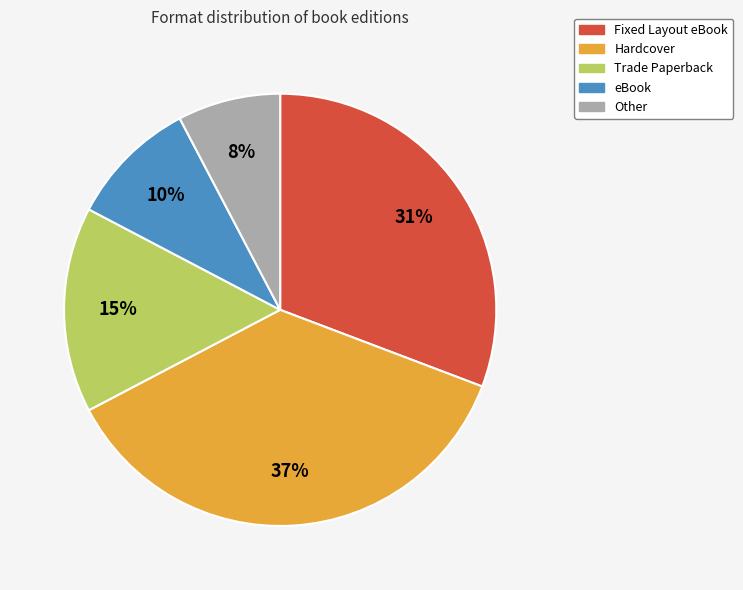

Which slice is the smallest?

Other